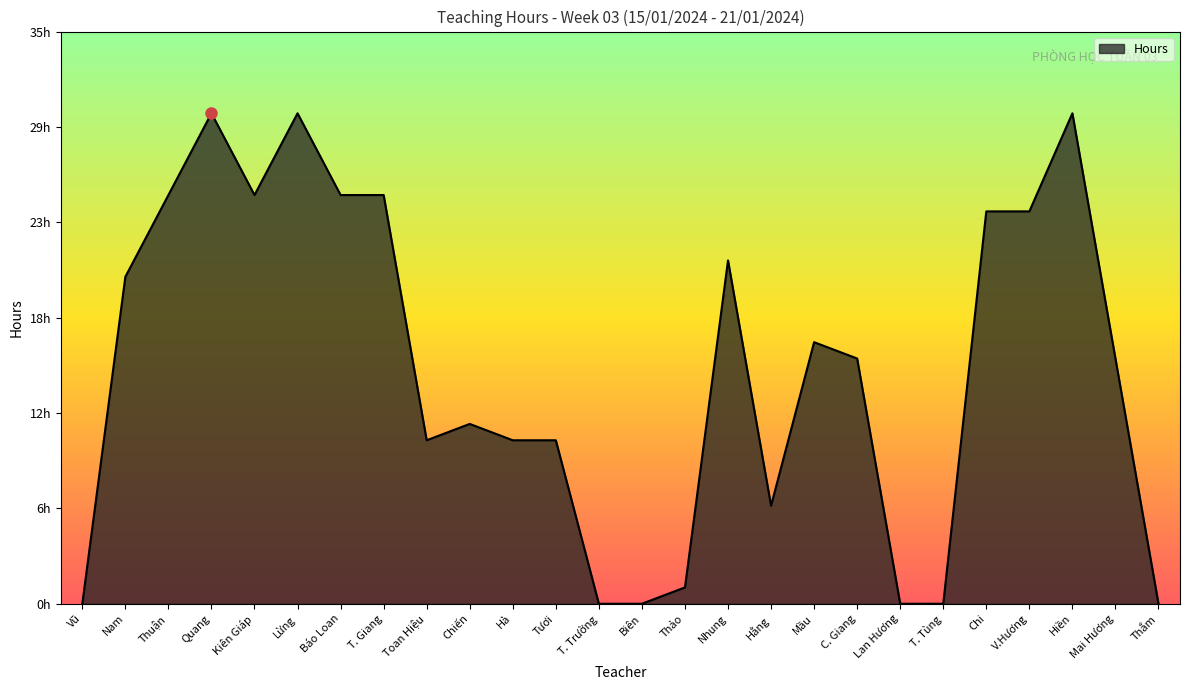

Which label corresponds to the largest value in the chart?

Quang